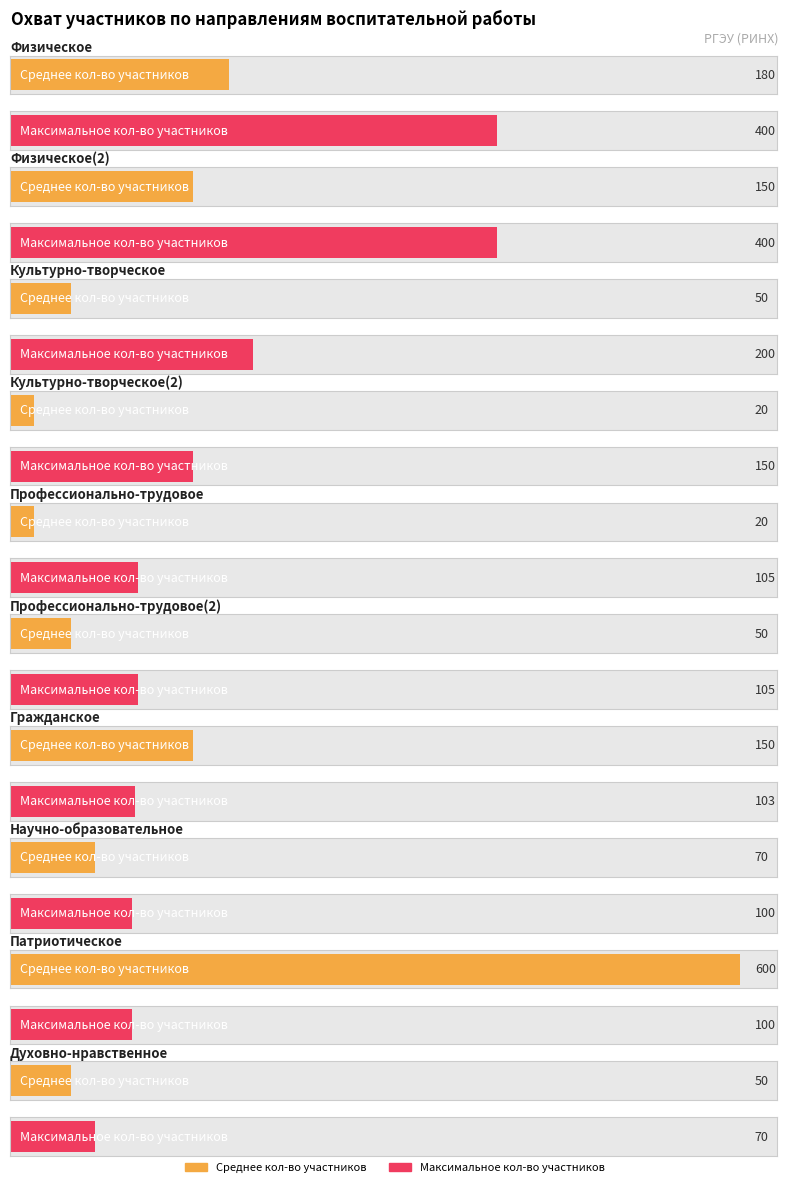

List the series in order of their overall mean, highest first.

Максимальное количество участников, Среднее количество участников